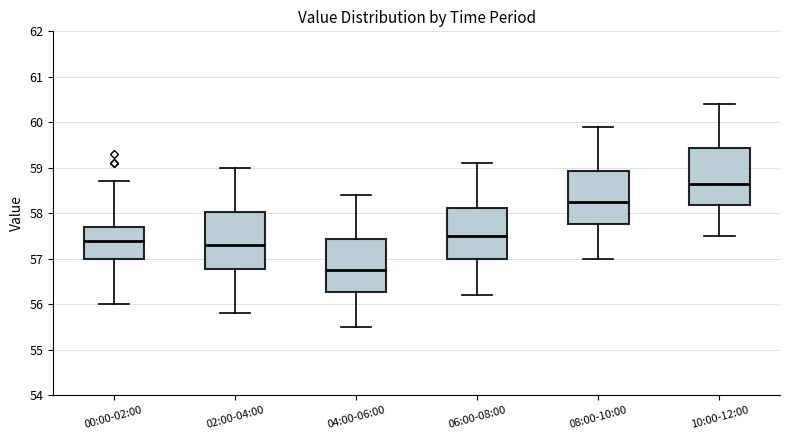

Which box's median line is the highest?

10:00-12:00